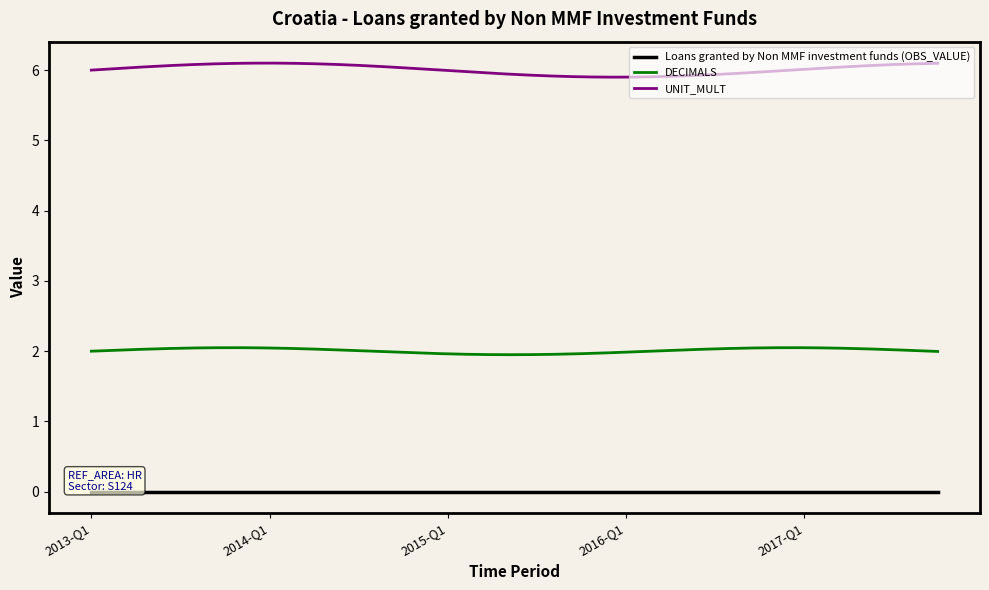

True or false: DECIMALS and Loans granted by Non MMF investment funds (OBS_VALUE) cross at least once.

False